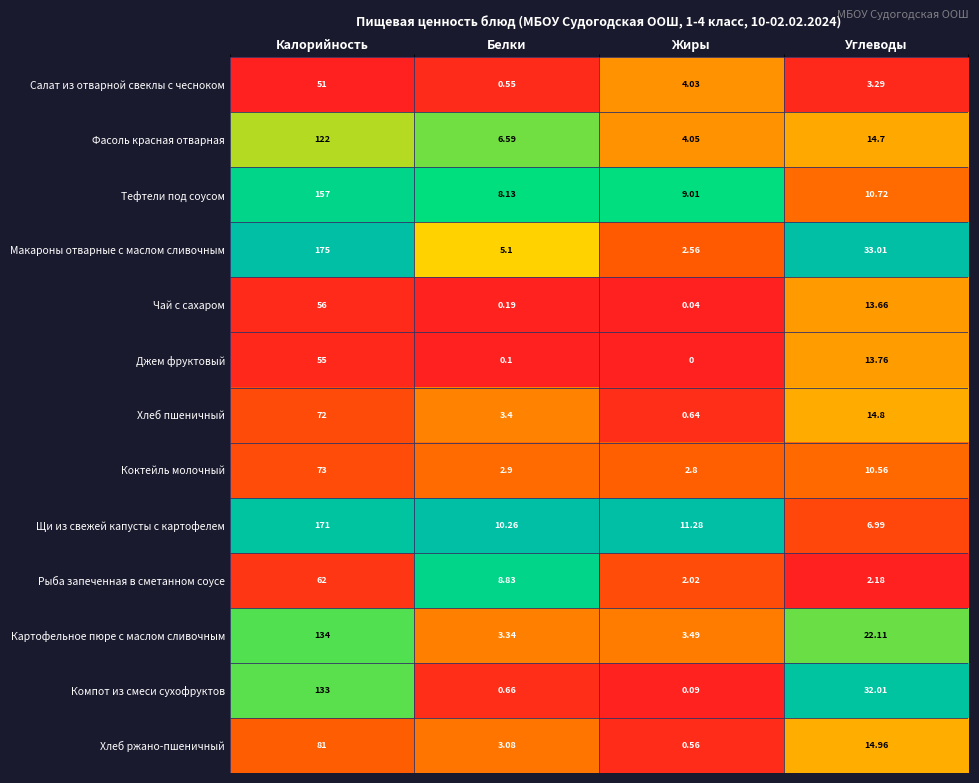

Which series has the largest total across all categories?

Макароны отварные с маслом сливочным